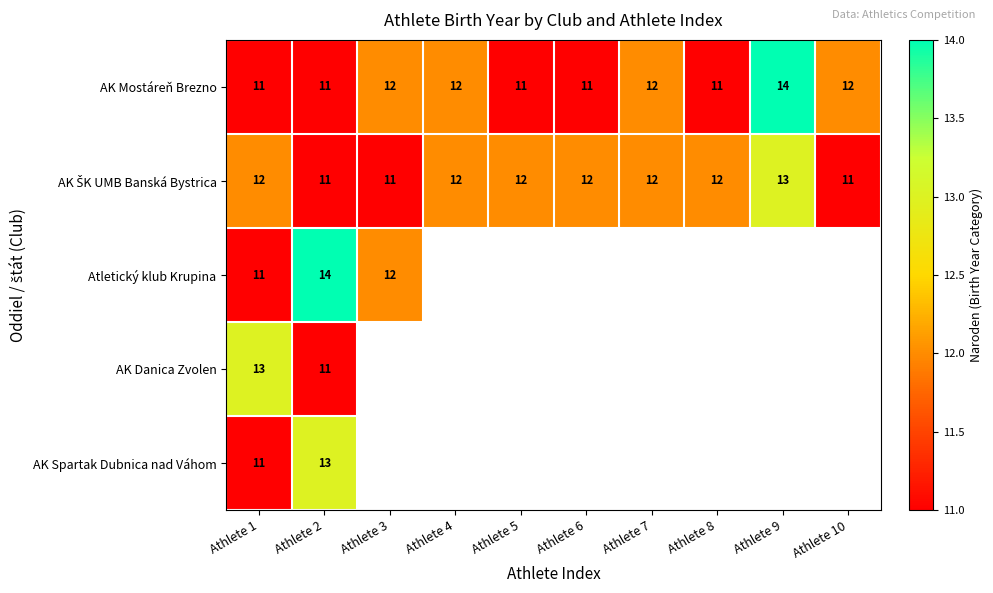

What is the difference between the maximum and minimum values in the AK Mostáreň Brezno series?

3